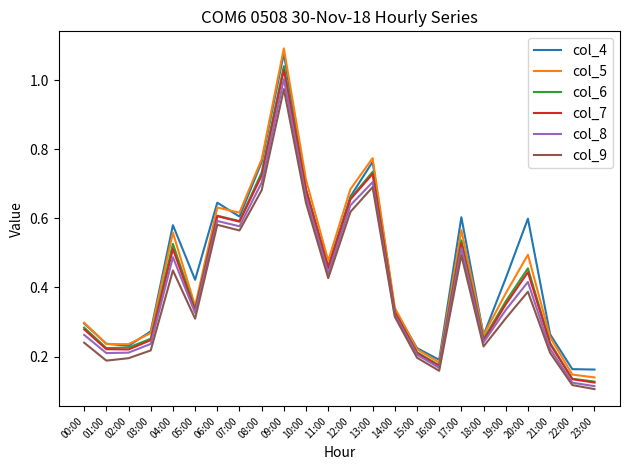

Is the value of col_9 at 01:00 greater than the value of col_4 at 12:00?

No